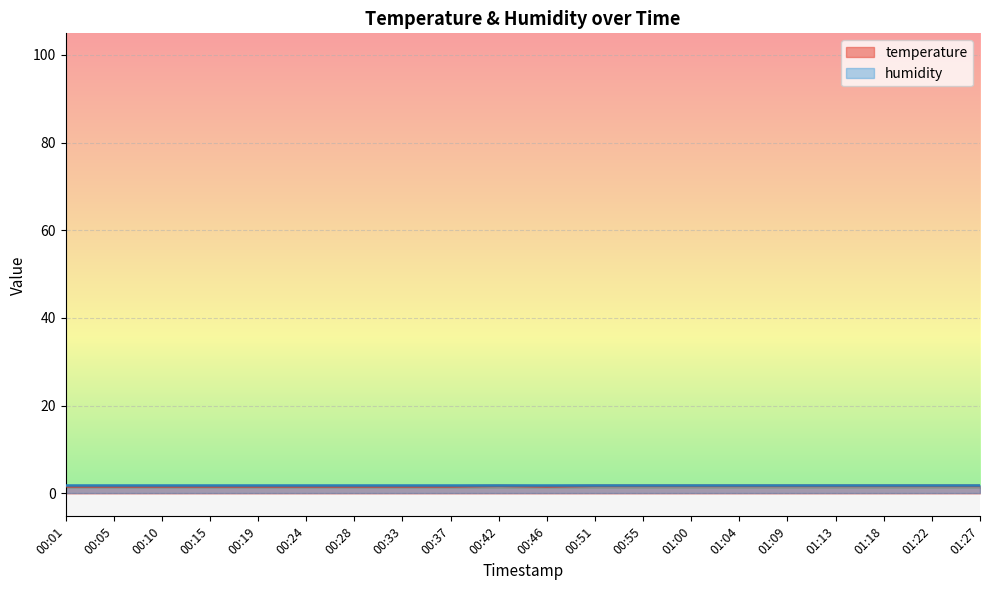

What is the greatest value displayed?

2.0